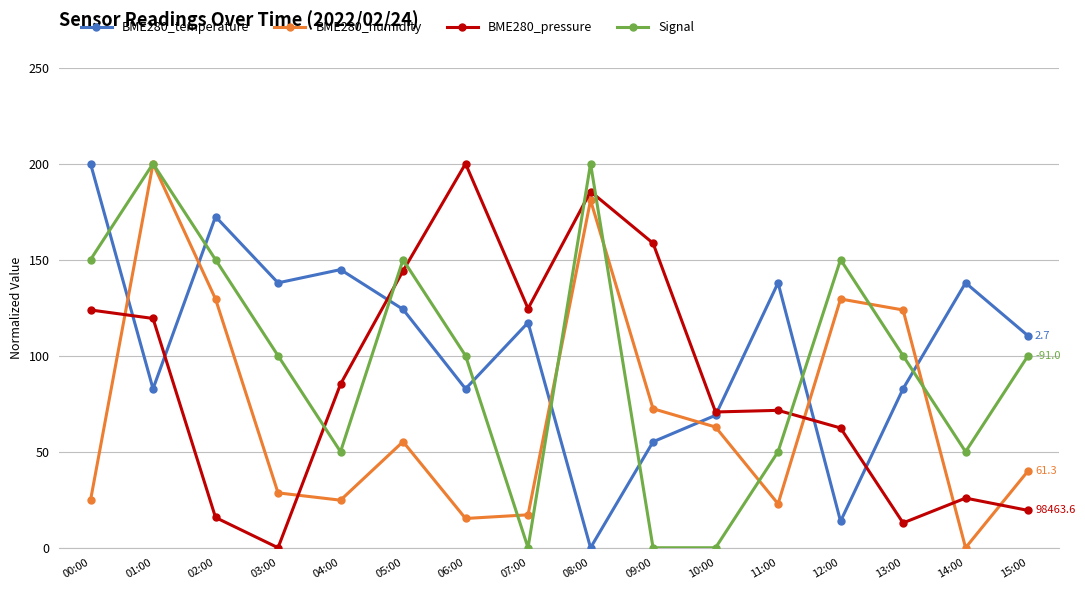

The value of Signal at 02:00 is 45.6. True or false?

False